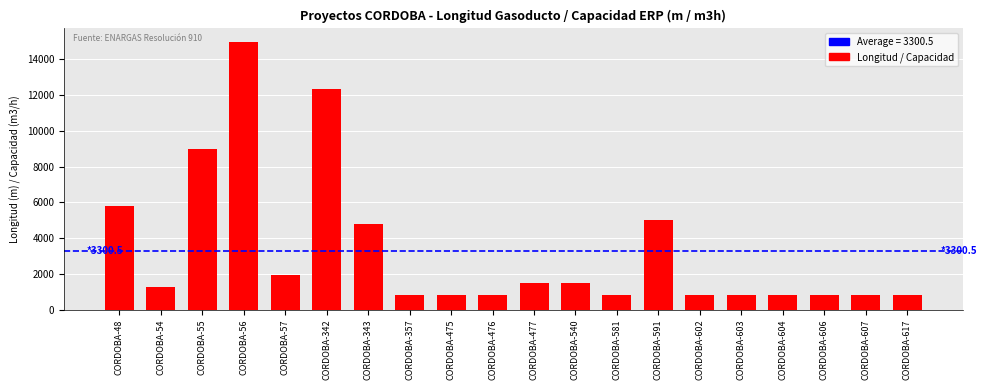

The chart shows a value of 196.9 at CORDOBA-475. True or false?

False